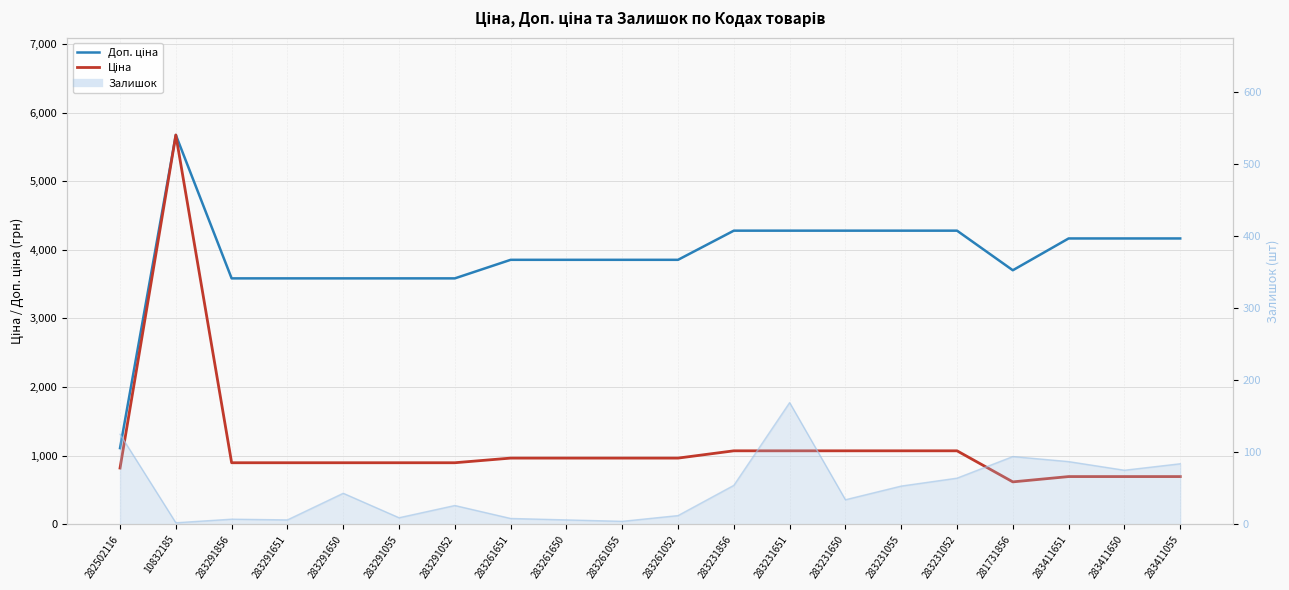

What is the spread (max minus min) of values at 283411650?

3471.3